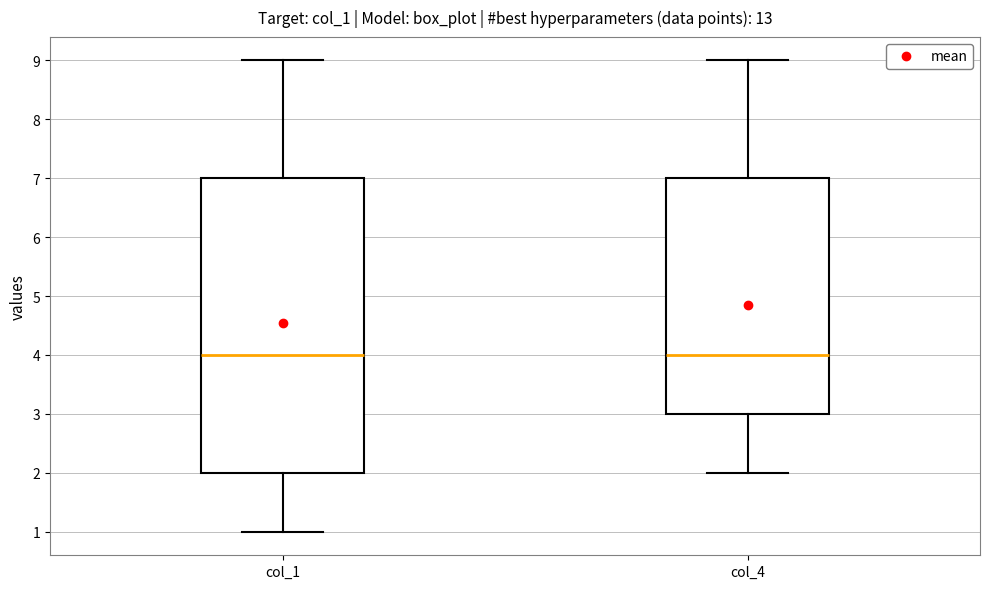

Which box is the tallest, from its lower edge to its upper edge?

col_1